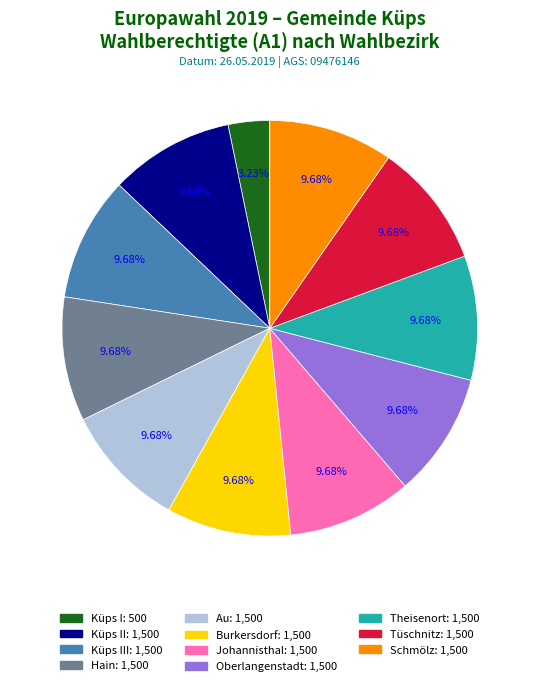

Does any single category account for the majority?

No